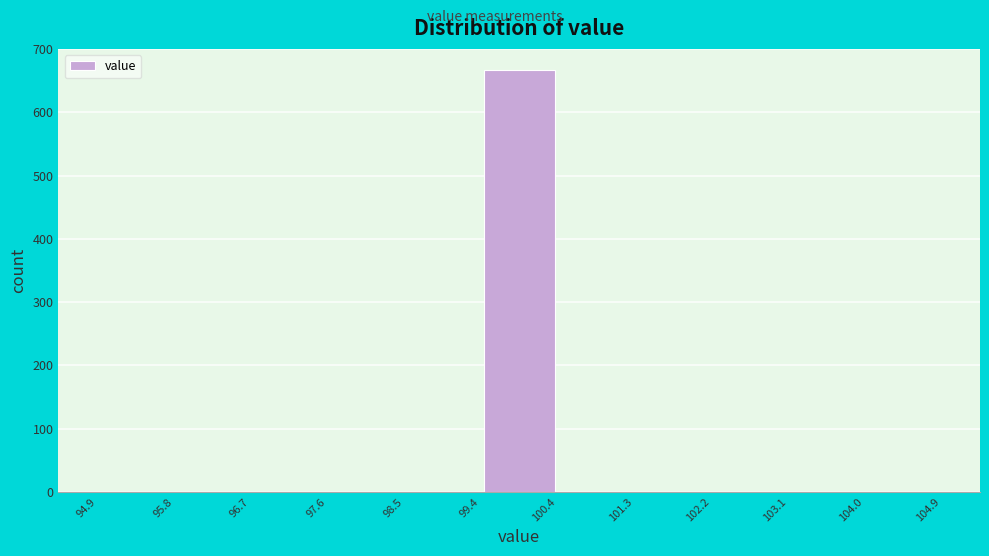

Reading left to right, list every bar in this chart as the range it spans on the x-axis followed by its height. The values are not printed on the chart, so give them approximately, as read against the axis.

94.9 to 95.8: 0
95.8 to 96.7: 0
96.7 to 97.6: 0
97.6 to 98.5: 0
98.5 to 99.4: 0
99.4 to 100.4: 670
100.4 to 101.3: 0
101.3 to 102.2: 0
102.2 to 103.1: 0
103.1 to 104.0: 0
104.0 to 104.9: 0